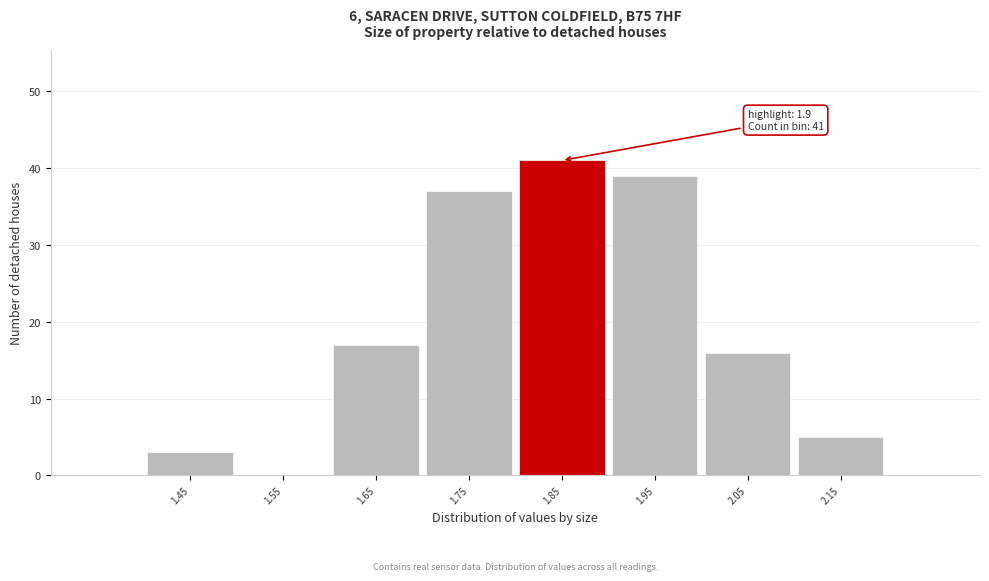

Reading left to right, transcribe all the data shown in this chart.

1.45=3	1.55=0	1.65=17	1.75=37	1.85=41	1.95=39	2.05=16	2.15=5